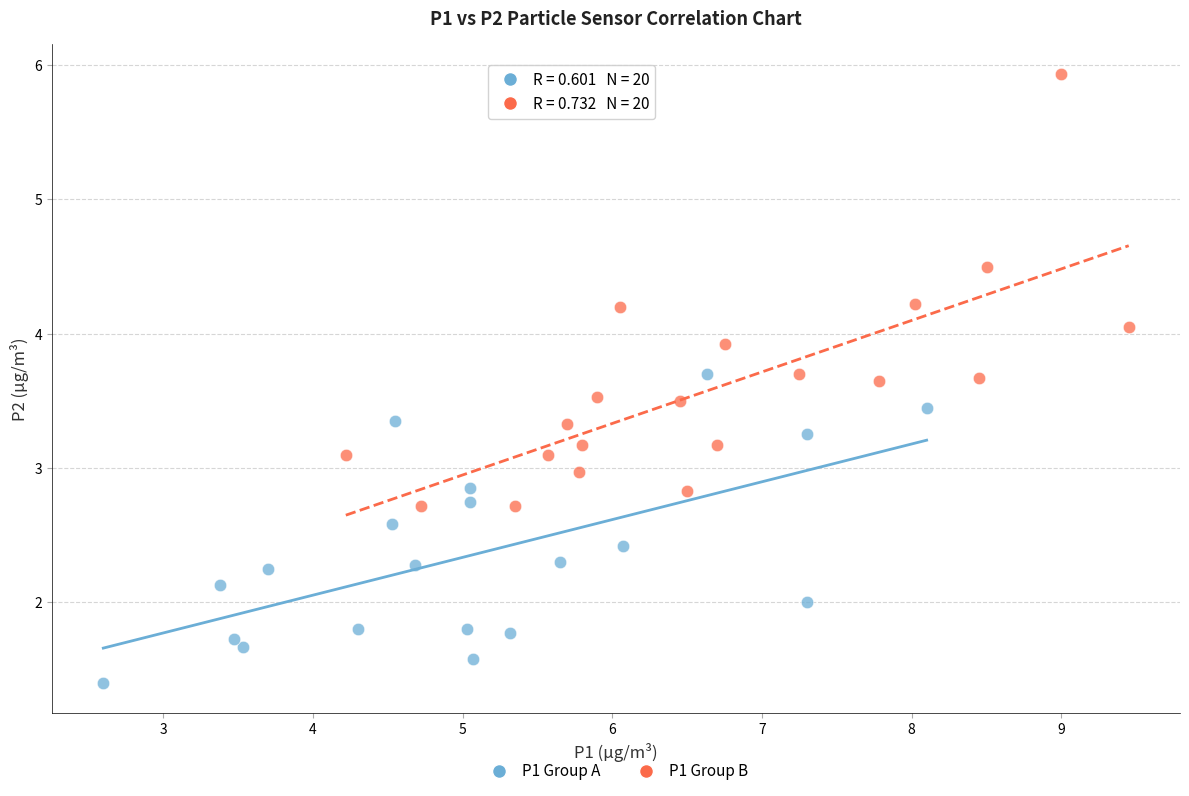

Which series has the largest Y range (max minus min)?

P1 Group B